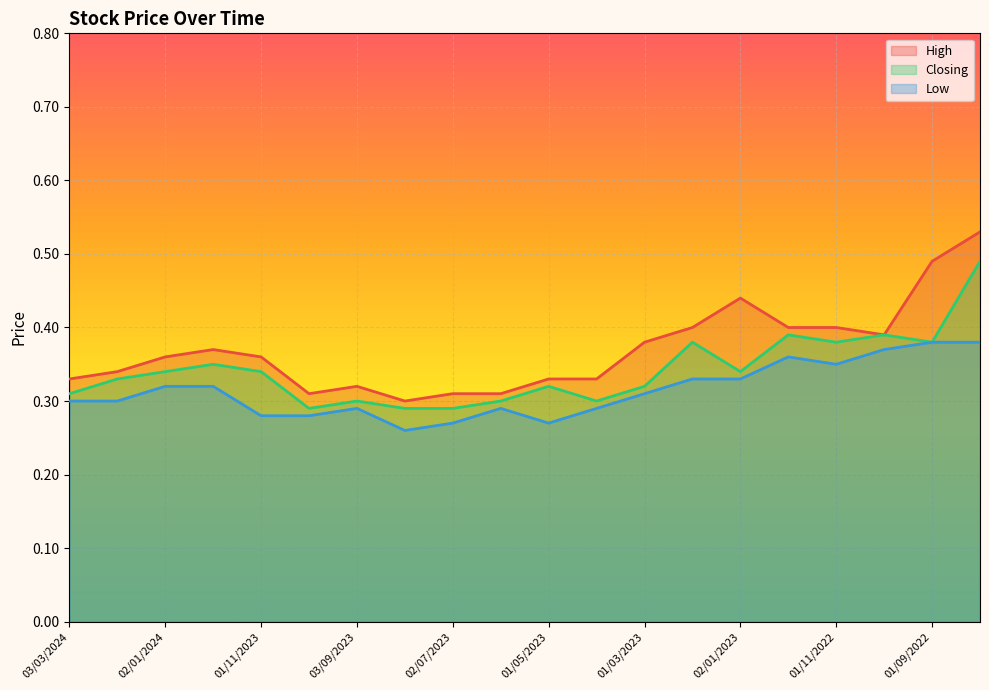

Reading right to left, extract all data points from this chart.

High: 0.5	0.5	0.4	0.4	0.4	0.4	0.4	0.4	0.3	0.3	0.3	0.3	0.3	0.3	0.3	0.4	0.4	0.4	0.3	0.3
Closing: 0.5	0.4	0.4	0.4	0.4	0.3	0.4	0.3	0.3	0.3	0.3	0.3	0.3	0.3	0.3	0.3	0.3	0.3	0.3	0.3
Low: 0.4	0.4	0.4	0.3	0.4	0.3	0.3	0.3	0.3	0.3	0.3	0.3	0.3	0.3	0.3	0.3	0.3	0.3	0.3	0.3